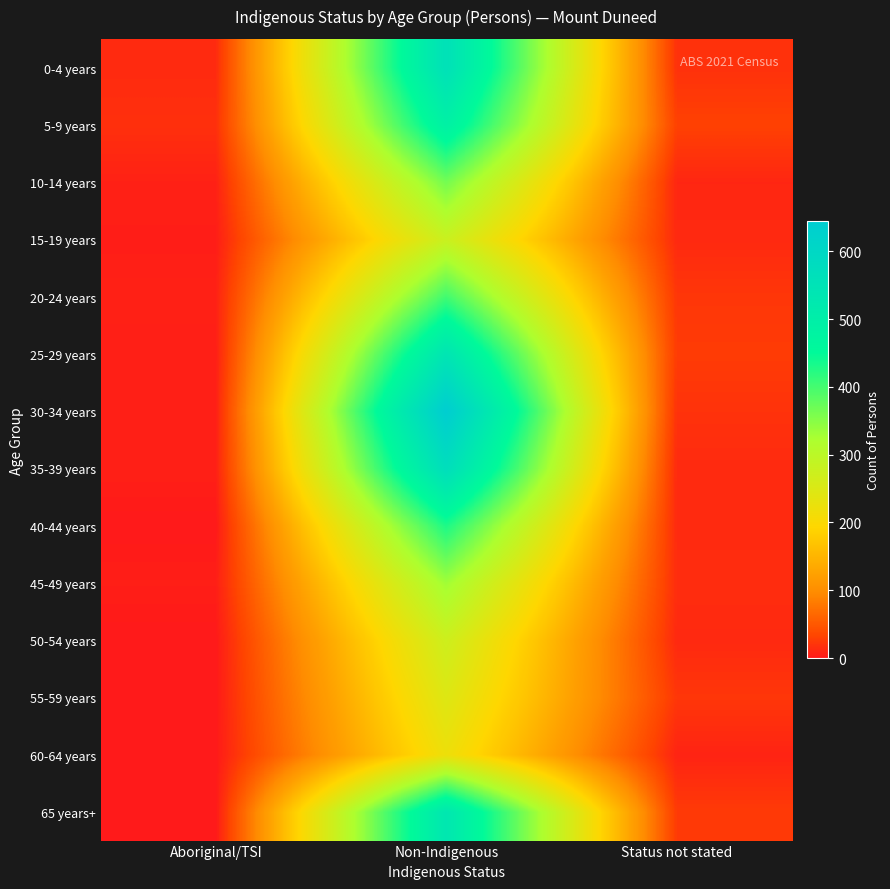

Reading left to right, list all the values displayed in this chart.

0-4 years: Aboriginal/TSI=13	Non-Indigenous=558	Status not stated=18
5-9 years: Aboriginal/TSI=17	Non-Indigenous=490	Status not stated=30
10-14 years: Aboriginal/TSI=6	Non-Indigenous=365	Status not stated=10
15-19 years: Aboriginal/TSI=3	Non-Indigenous=278	Status not stated=12
20-24 years: Aboriginal/TSI=6	Non-Indigenous=402	Status not stated=22
25-29 years: Aboriginal/TSI=4	Non-Indigenous=540	Status not stated=26
30-34 years: Aboriginal/TSI=5	Non-Indigenous=644	Status not stated=19
35-39 years: Aboriginal/TSI=5	Non-Indigenous=572	Status not stated=13
40-44 years: Aboriginal/TSI=0	Non-Indigenous=430	Status not stated=13
45-49 years: Aboriginal/TSI=4	Non-Indigenous=332	Status not stated=15
50-54 years: Aboriginal/TSI=0	Non-Indigenous=272	Status not stated=12
55-59 years: Aboriginal/TSI=0	Non-Indigenous=246	Status not stated=22
60-64 years: Aboriginal/TSI=0	Non-Indigenous=221	Status not stated=8
65 years+: Aboriginal/TSI=0	Non-Indigenous=532	Status not stated=25